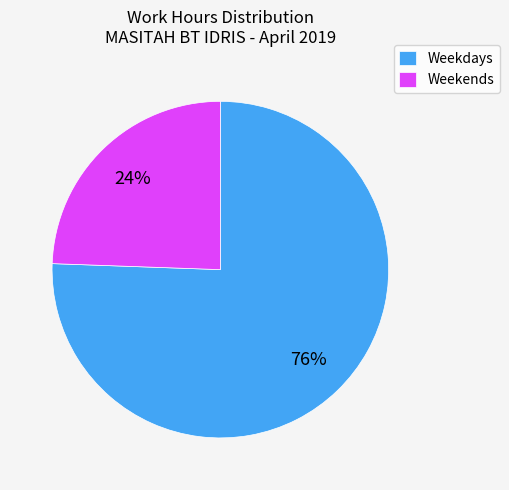

Combined, do Weekends and Weekdays account for over 50%?

Yes